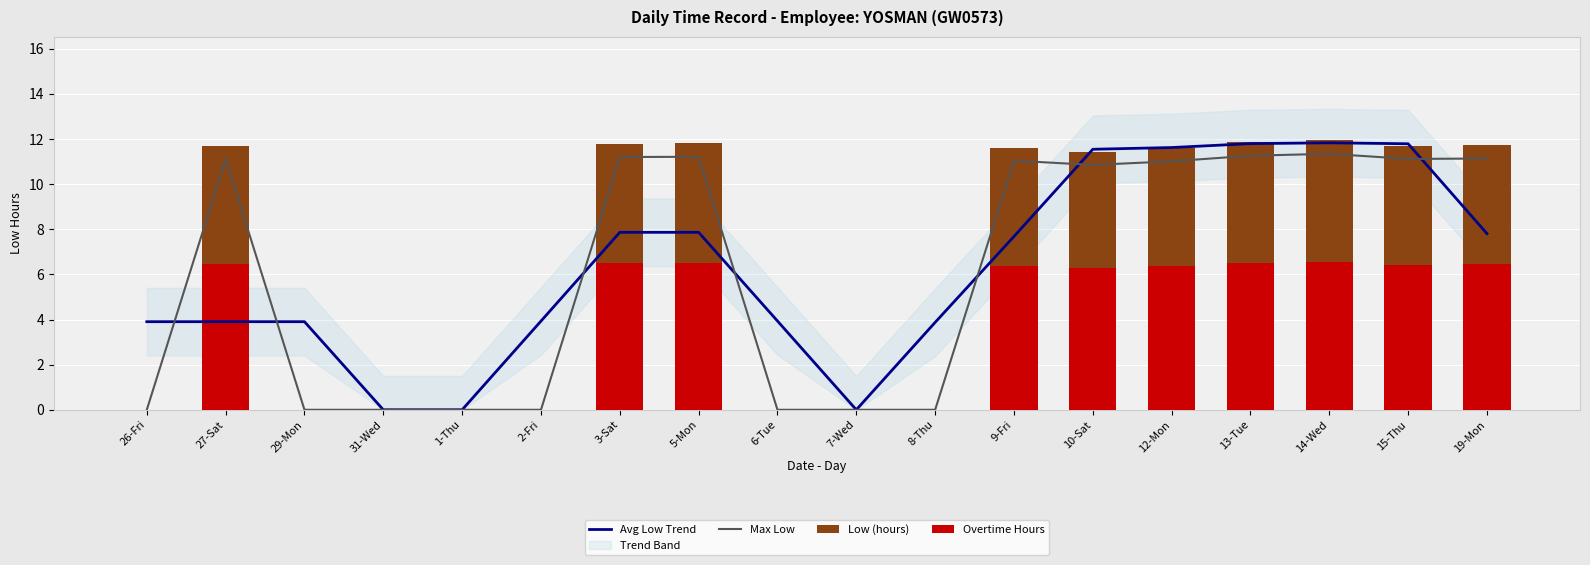

What is the greatest value displayed?

11.9